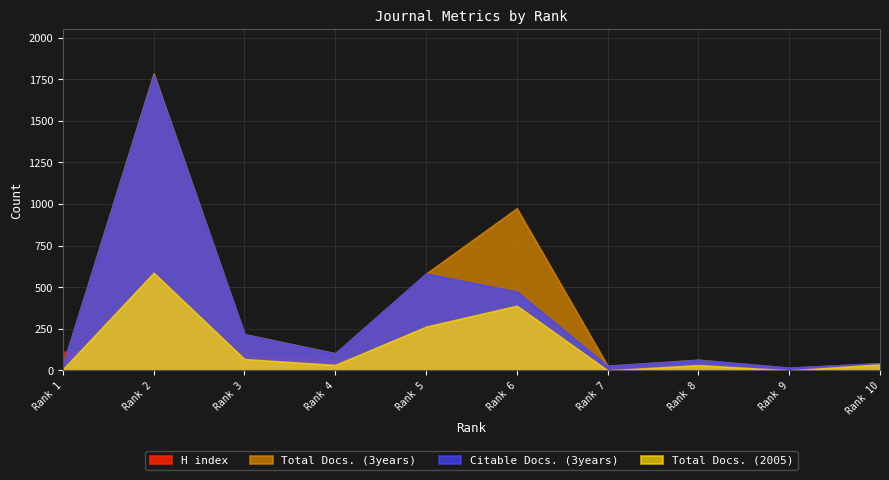

True or false: Total Docs. (2005) has a value of 44 at 8.

False